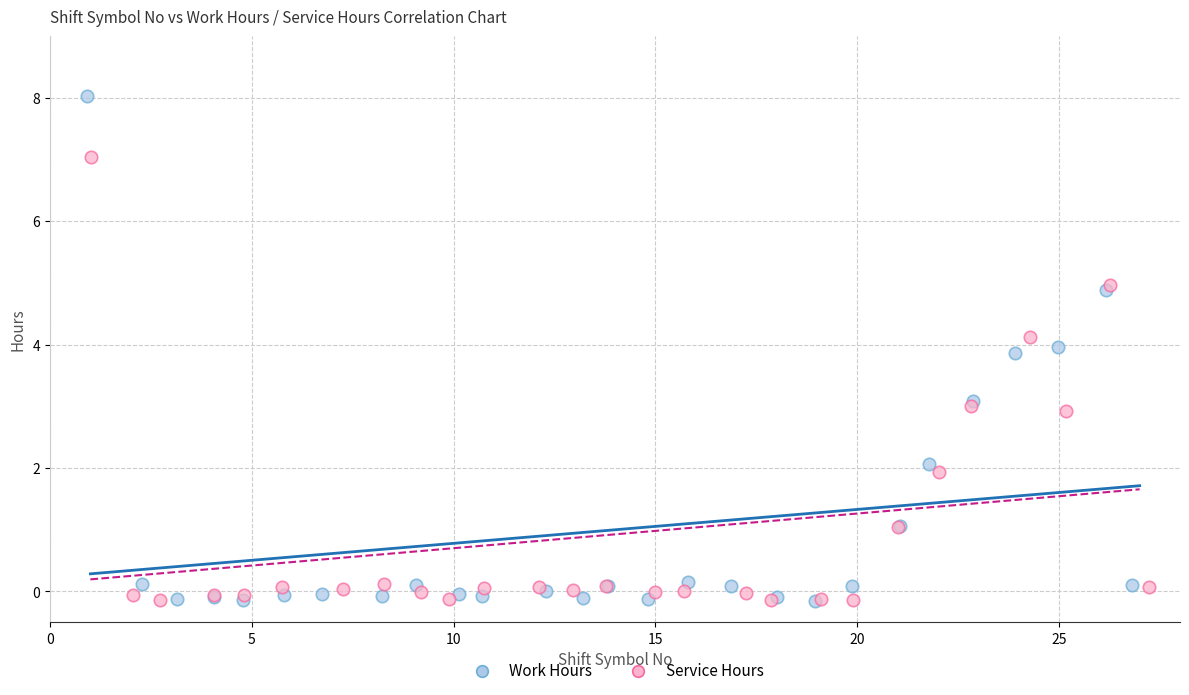

What are all the series names shown in the legend?

Work Hours, Service Hours